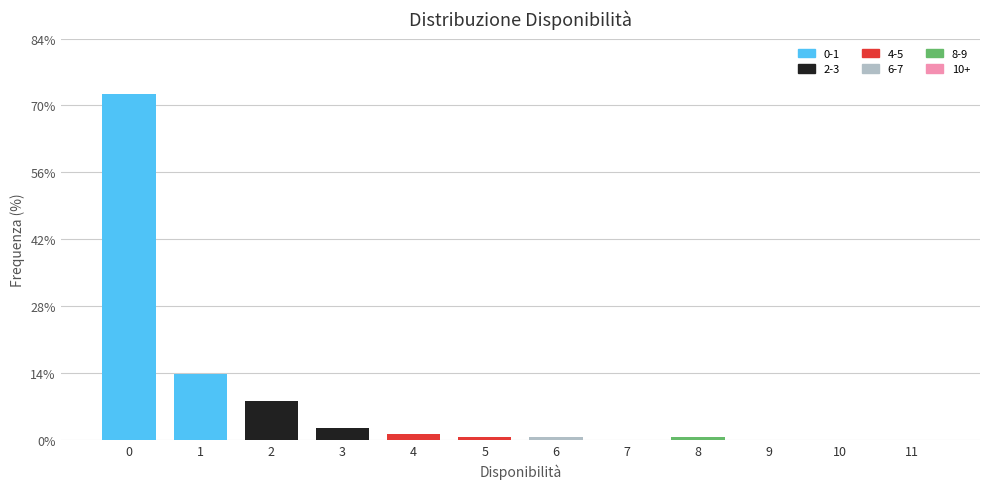

Is it true that the value at 9 is 0.0?

True